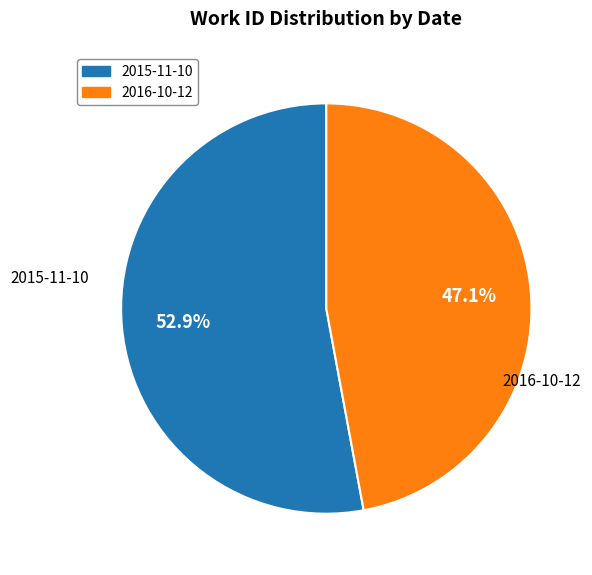

To the nearest percent, what is the average slice percentage?

50%